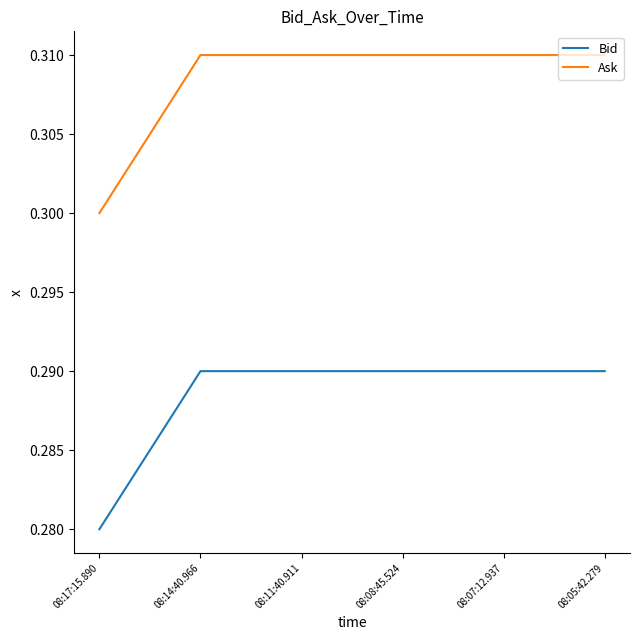

What are all the series names shown in the legend?

Bid, Ask